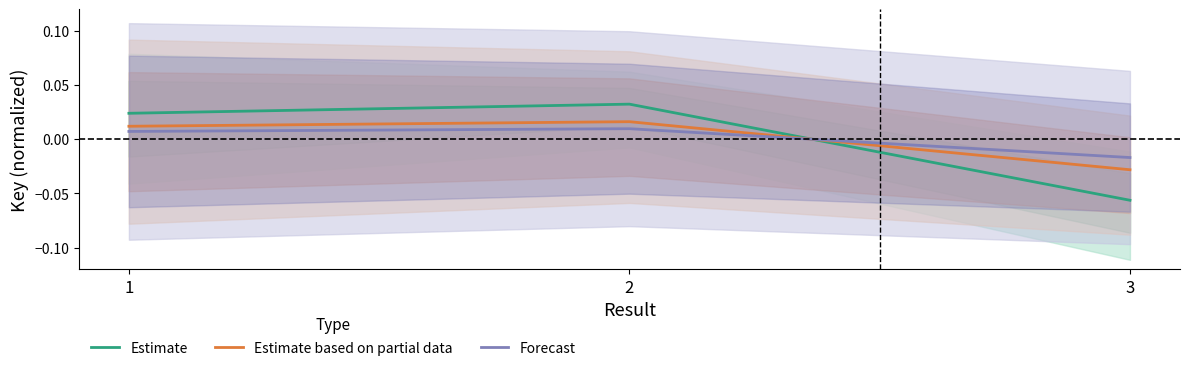

How many series are shown in this chart?

3